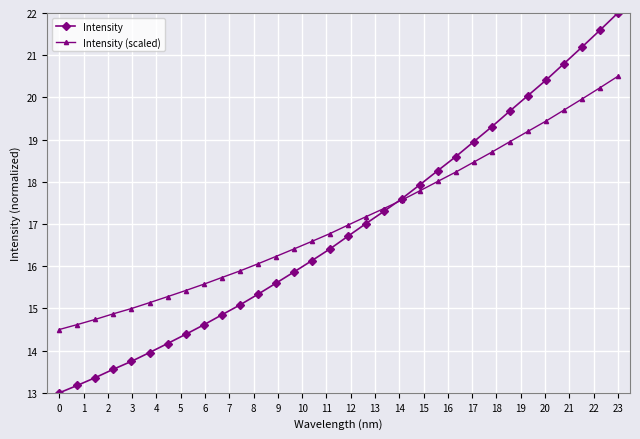

How many data points does each series have?

32